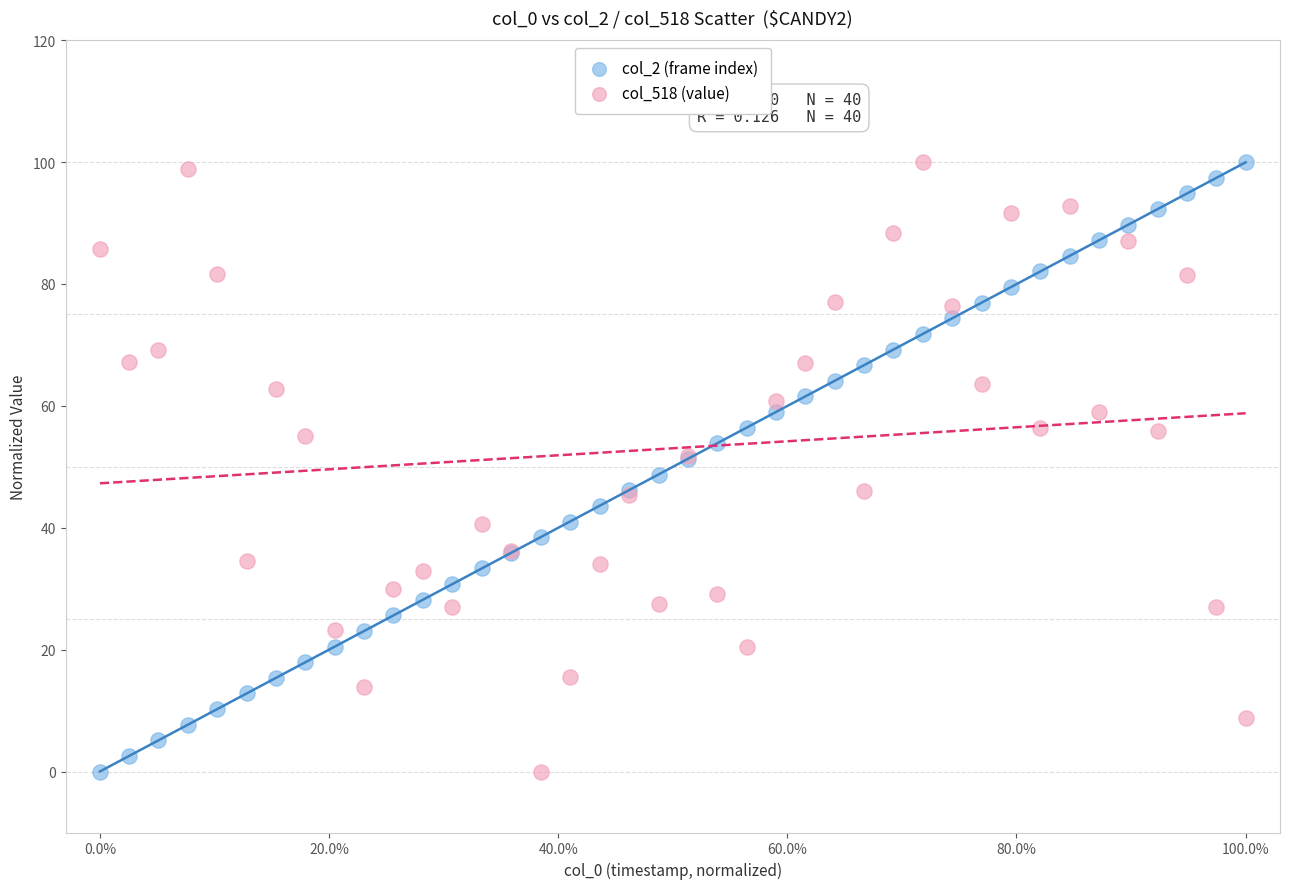

What is the X range (max minus min) for the scatter plot?

1.0